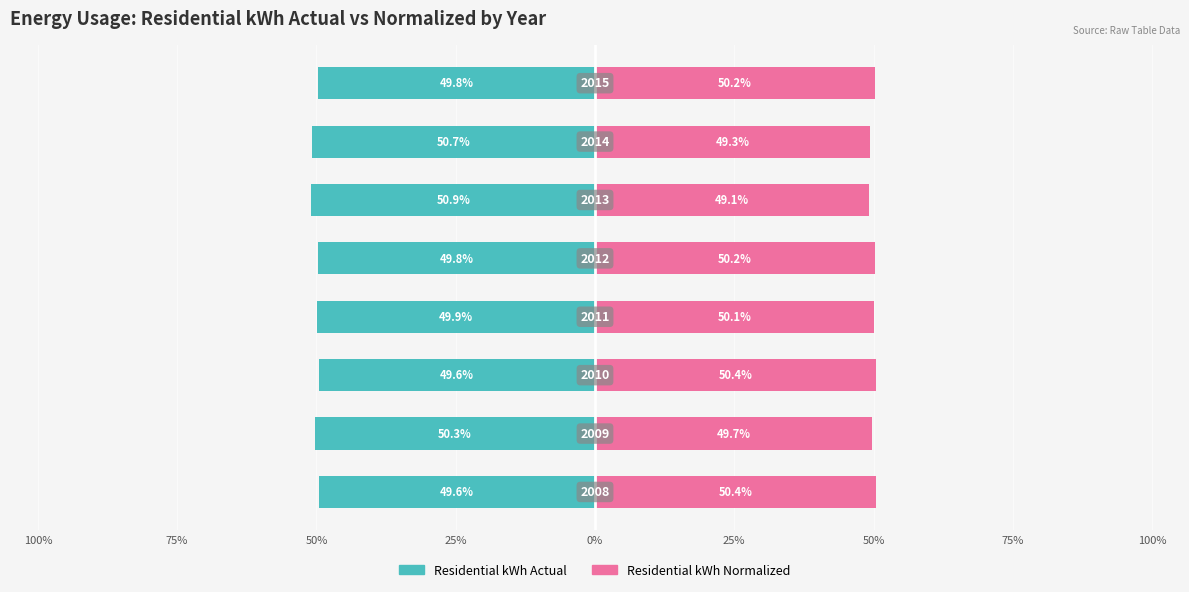

What is the value of the Residential kWh Actual bar at the 3rd from the left?

-49.6